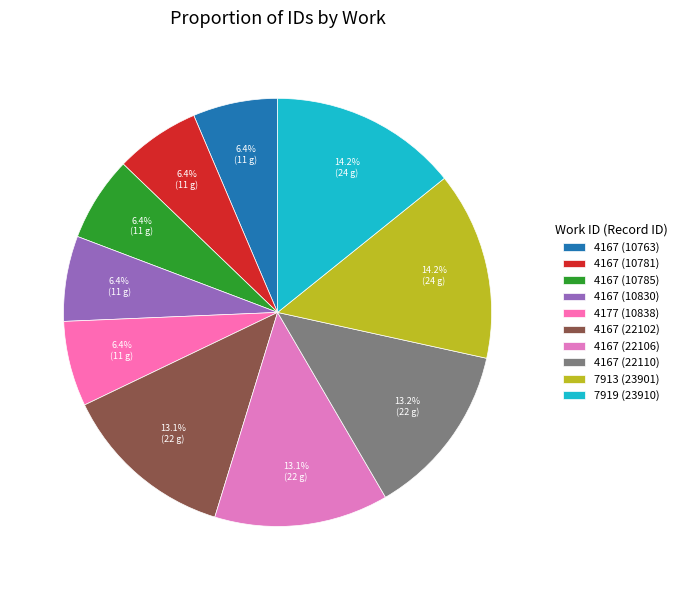

How many slices are in this pie chart?

10